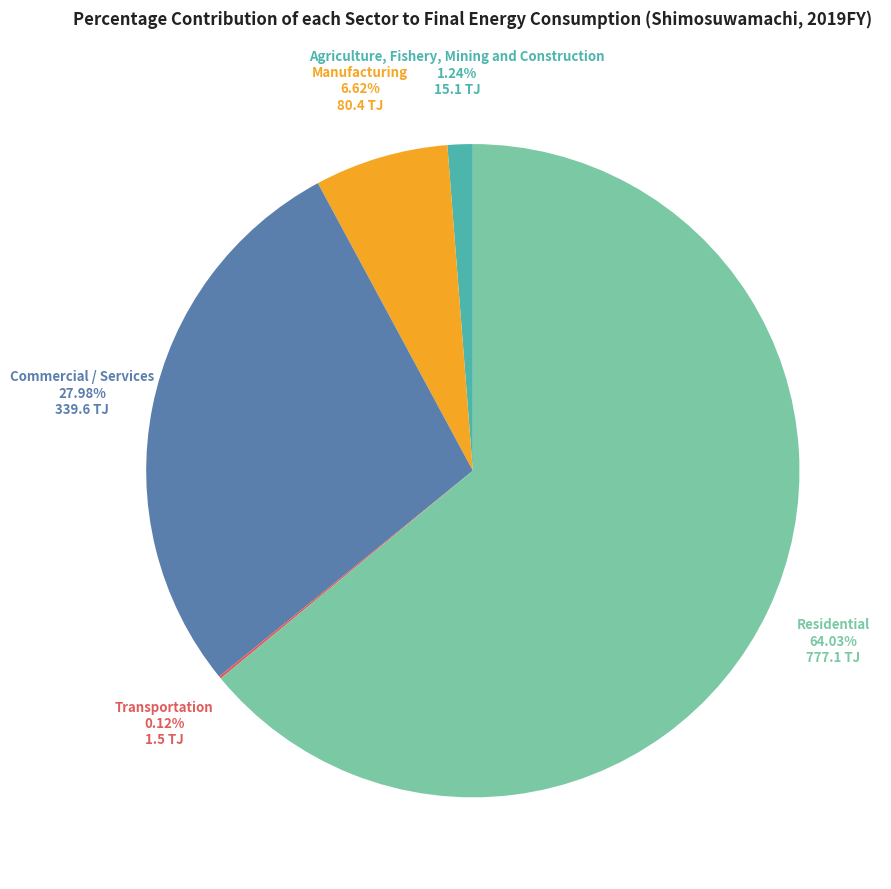

Is there any slice that represents more than half of the pie?

Yes